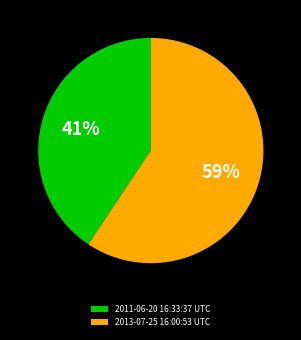

To the nearest percent, what is the combined percentage of 2013-07-25 16:00:53 UTC and 2011-06-20 16:33:37 UTC?

100%